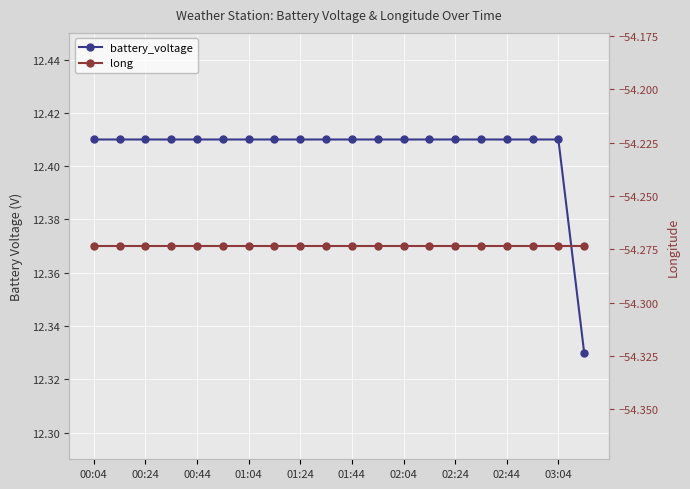

Which series has the largest total across all categories?

battery_voltage